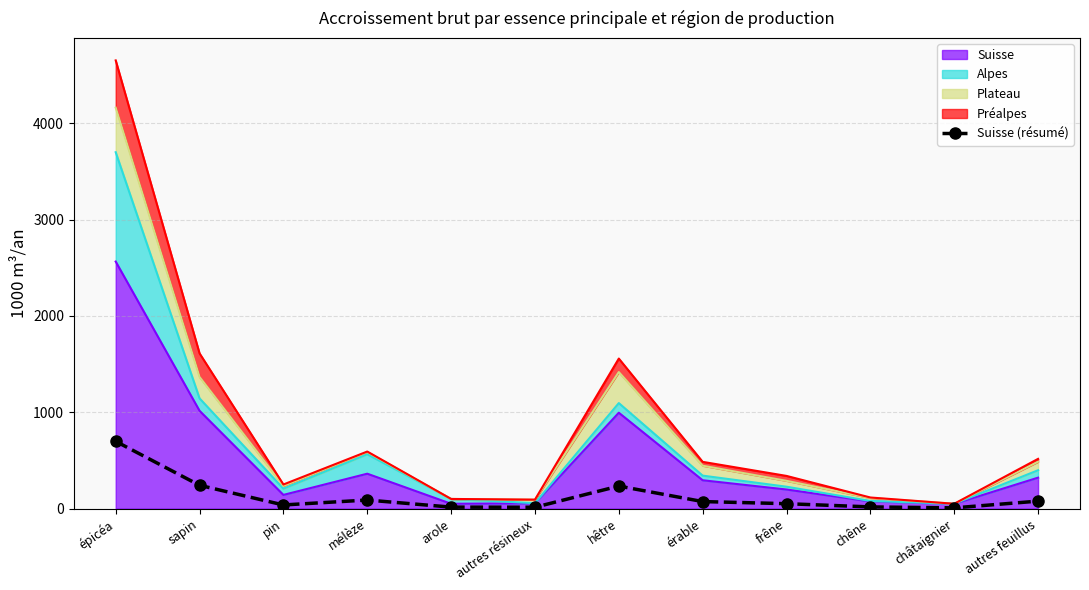

Rank the categories by value from highest to lowest.

épicéa, sapin, hêtre, mélèze, autres feuillus, érable, frêne, pin, chêne, arole, autres résineux, châtaignier